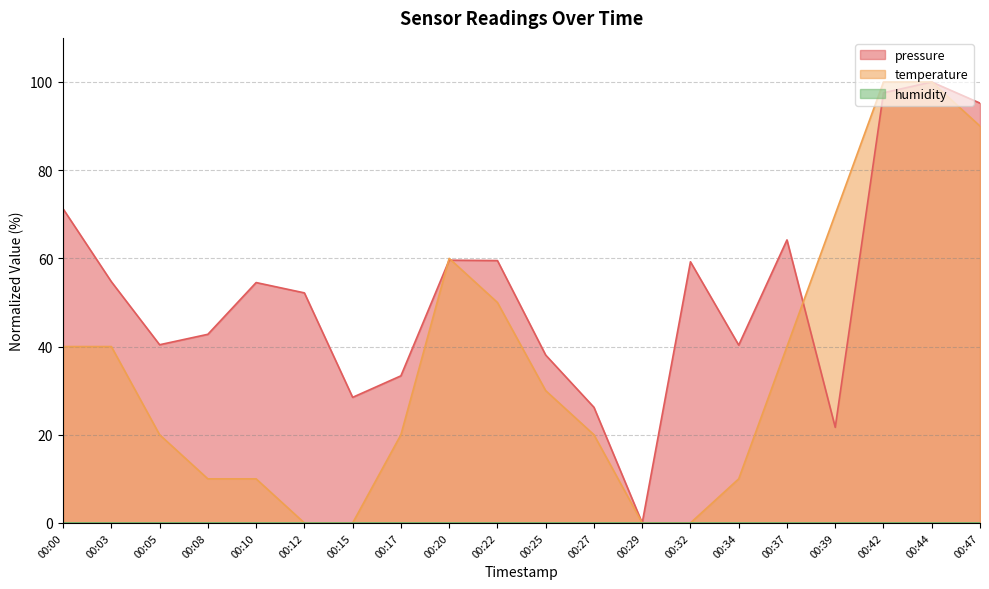

What is the difference between the highest and lowest values at 00:32?

59.2